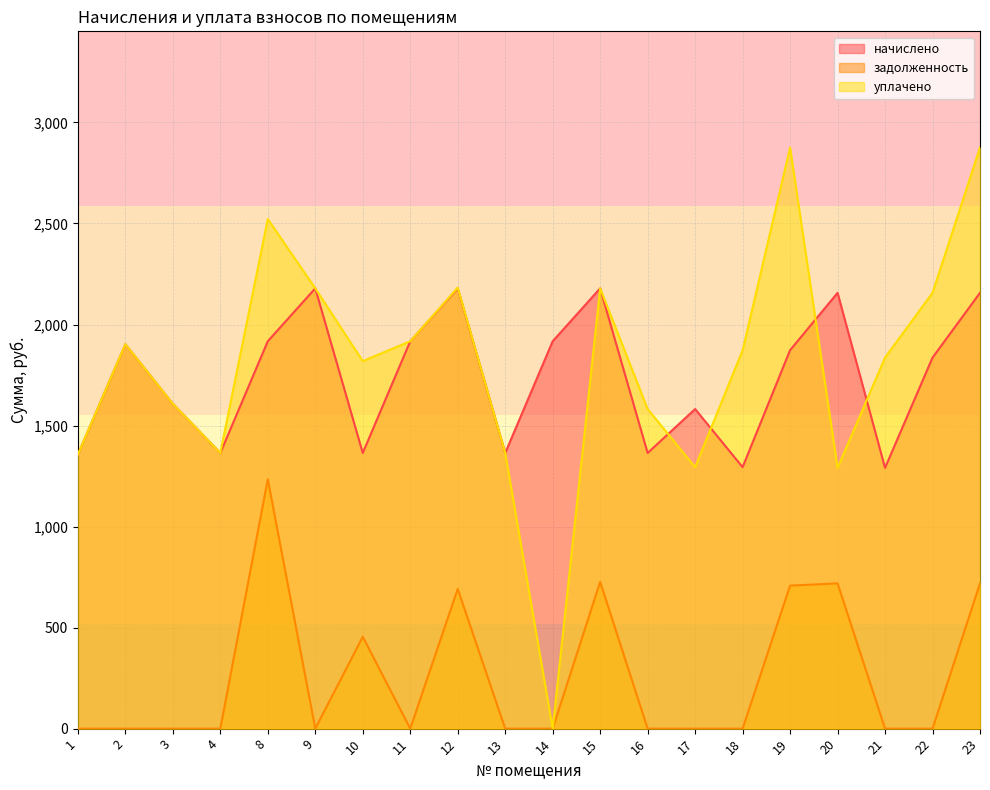

At how many categories does at least one series exceed 2274?

3